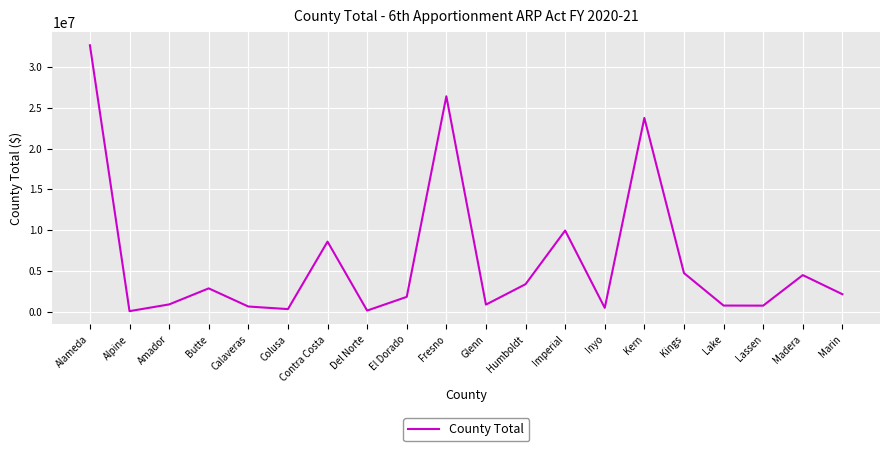

At which label is the value closest to 16365180?

Imperial